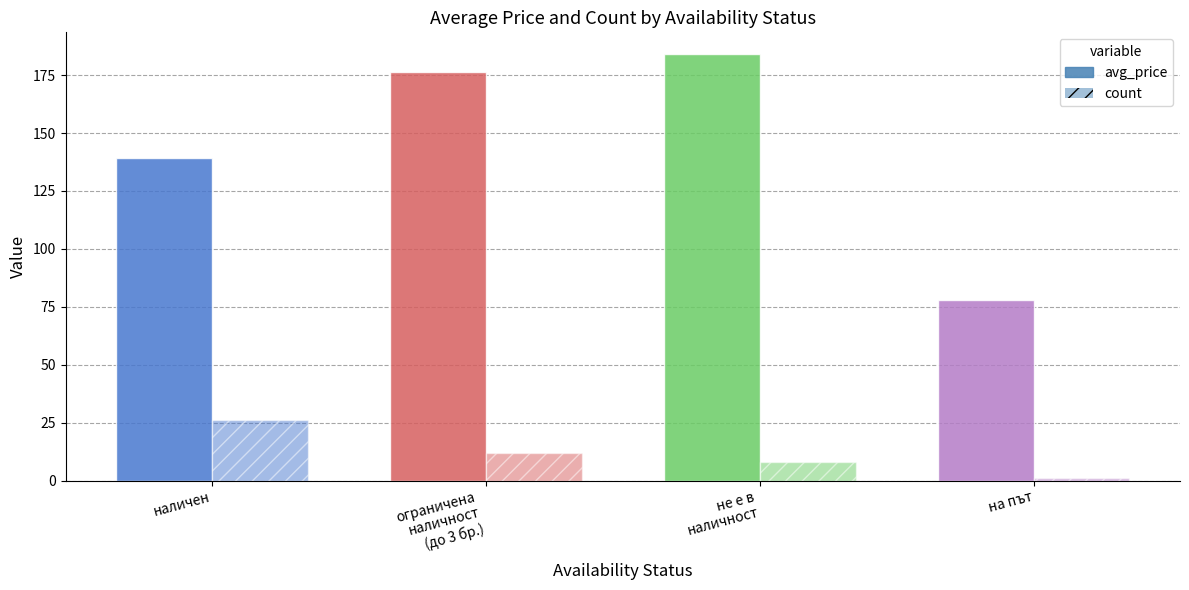

What is the difference between the maximum and second lowest values in the avg_price series?

45.2